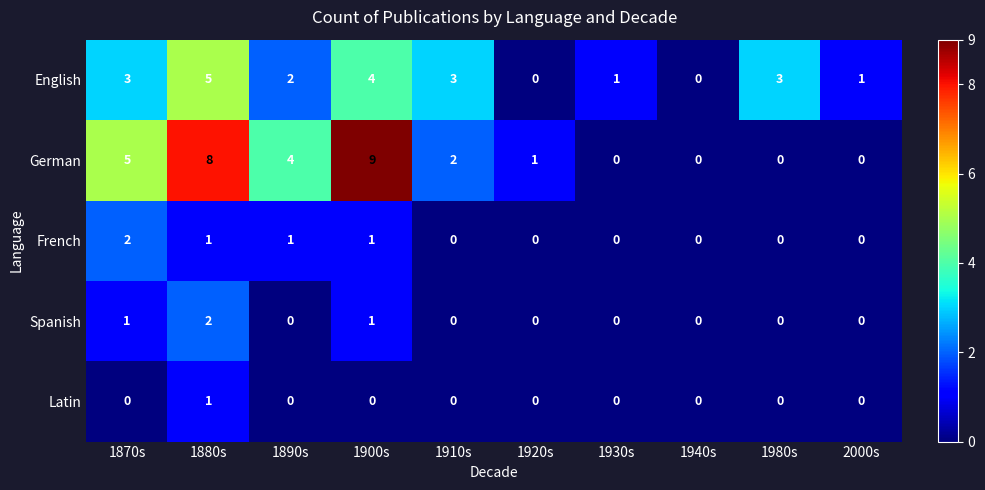

At which category is the sum across all series the highest?

1880s